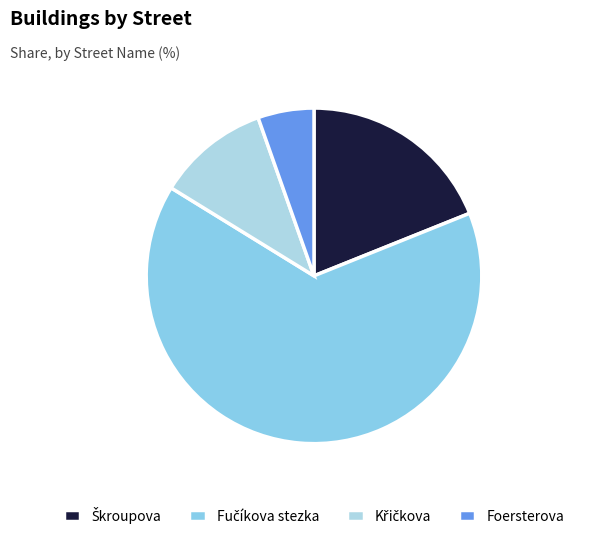

Approximately how many times larger is the value at Škroupova compared to Křičkova?

1.8